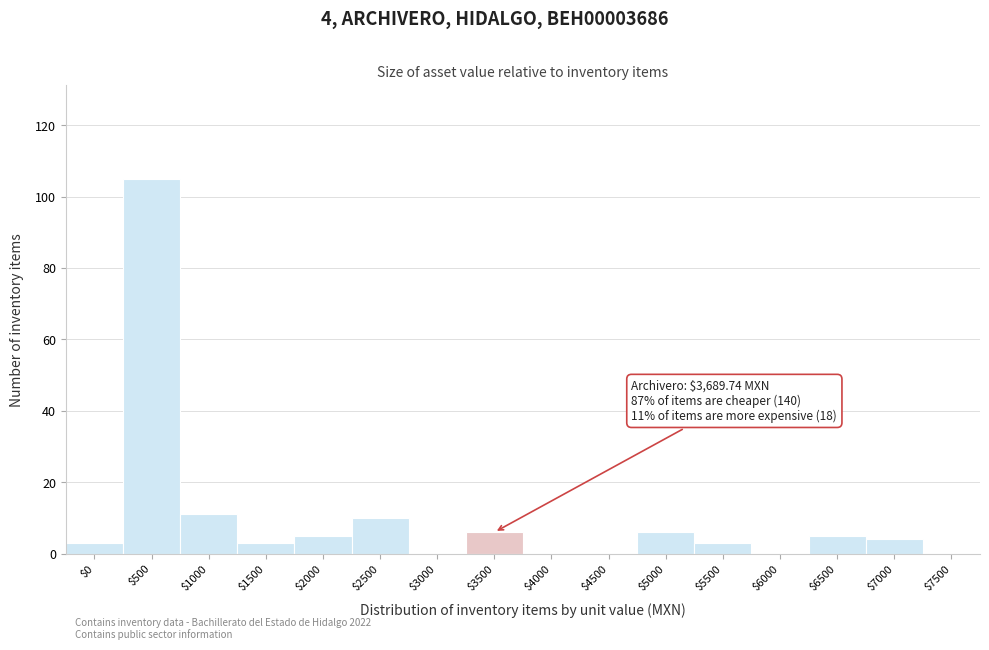

What is the sum of all values?

161